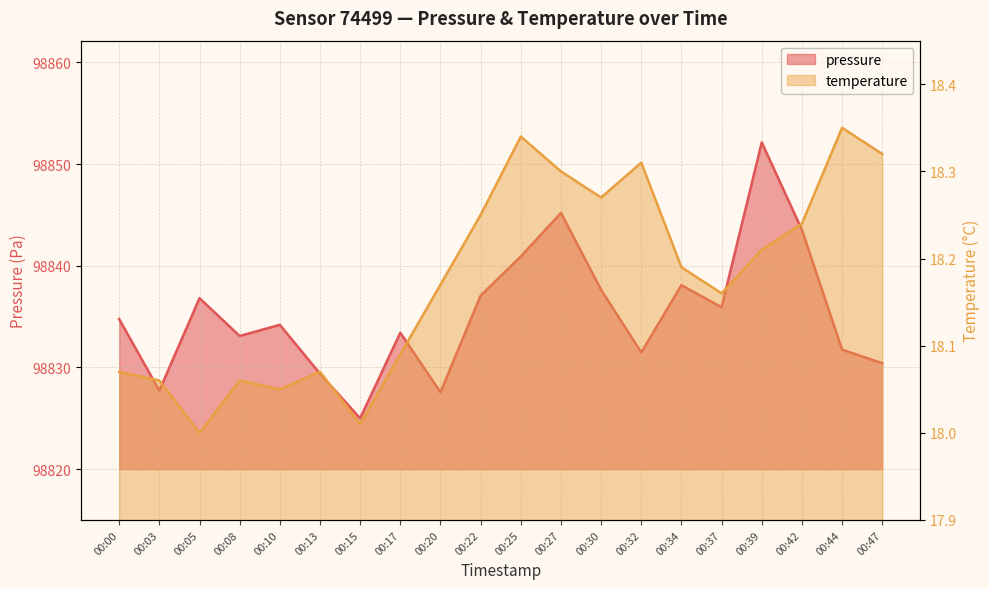

Where is temperature nearest to the value 18?

00:05